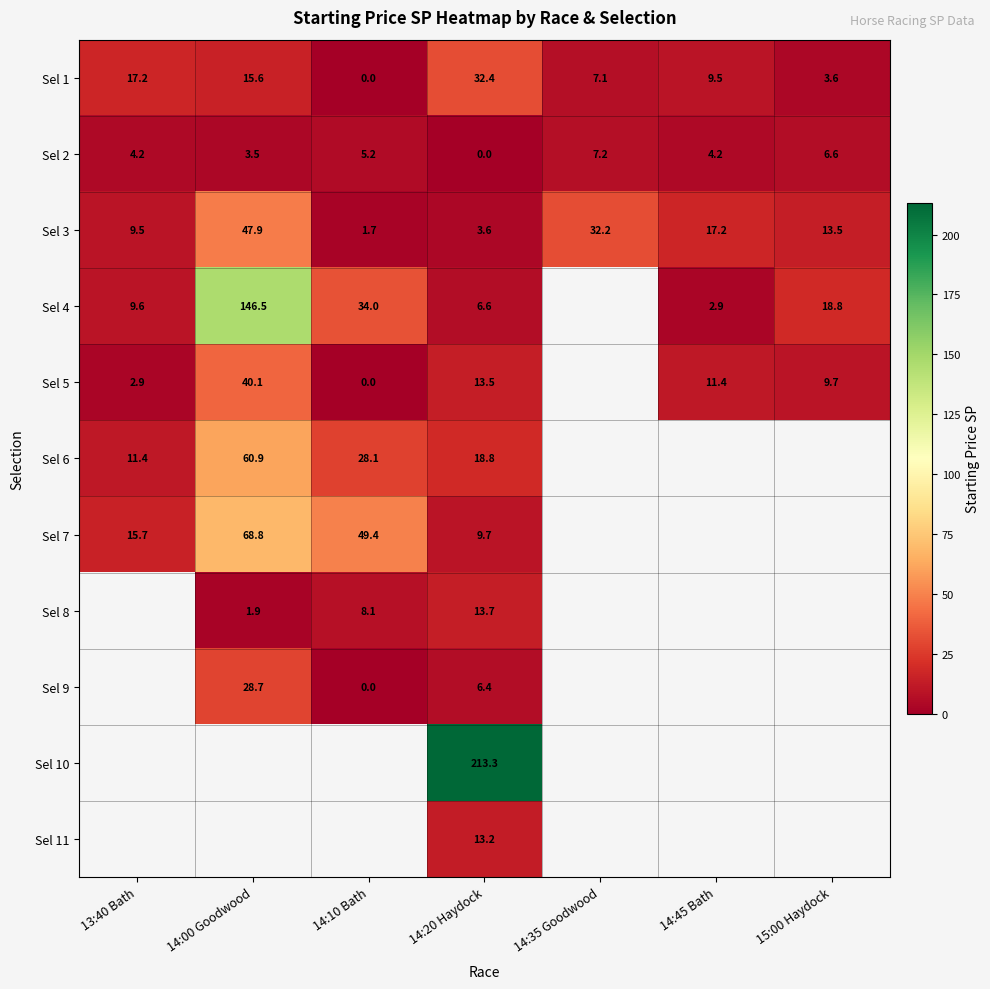

Is the value of Sel 1 at 13:40 Bath greater than the value of Sel 4 at 14:20 Haydock?

Yes